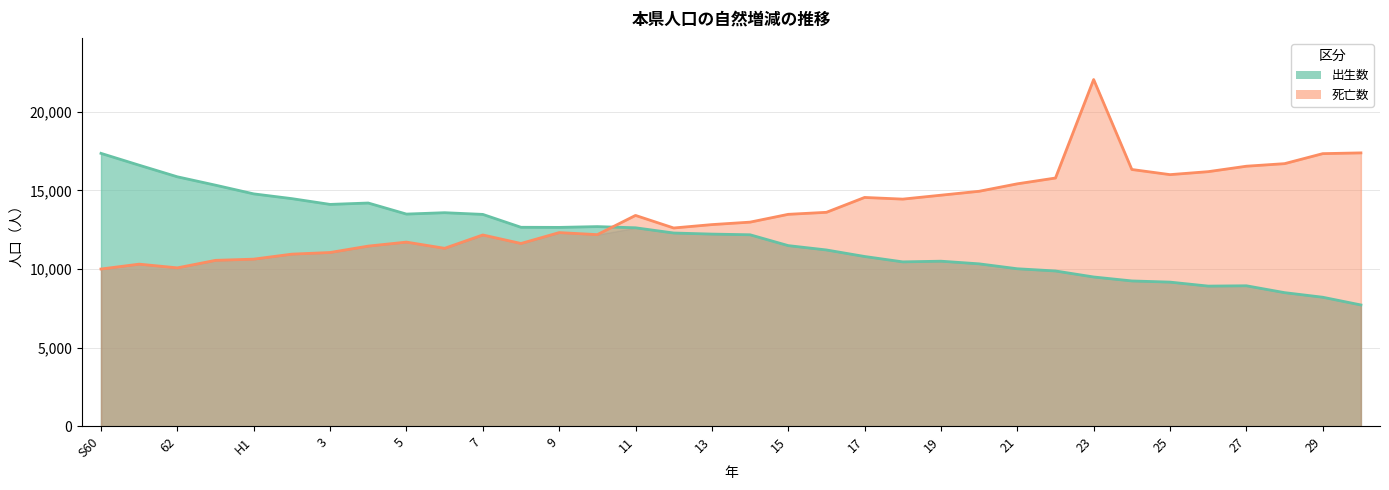

List the series in order of their overall mean, highest first.

死亡数, 出生数